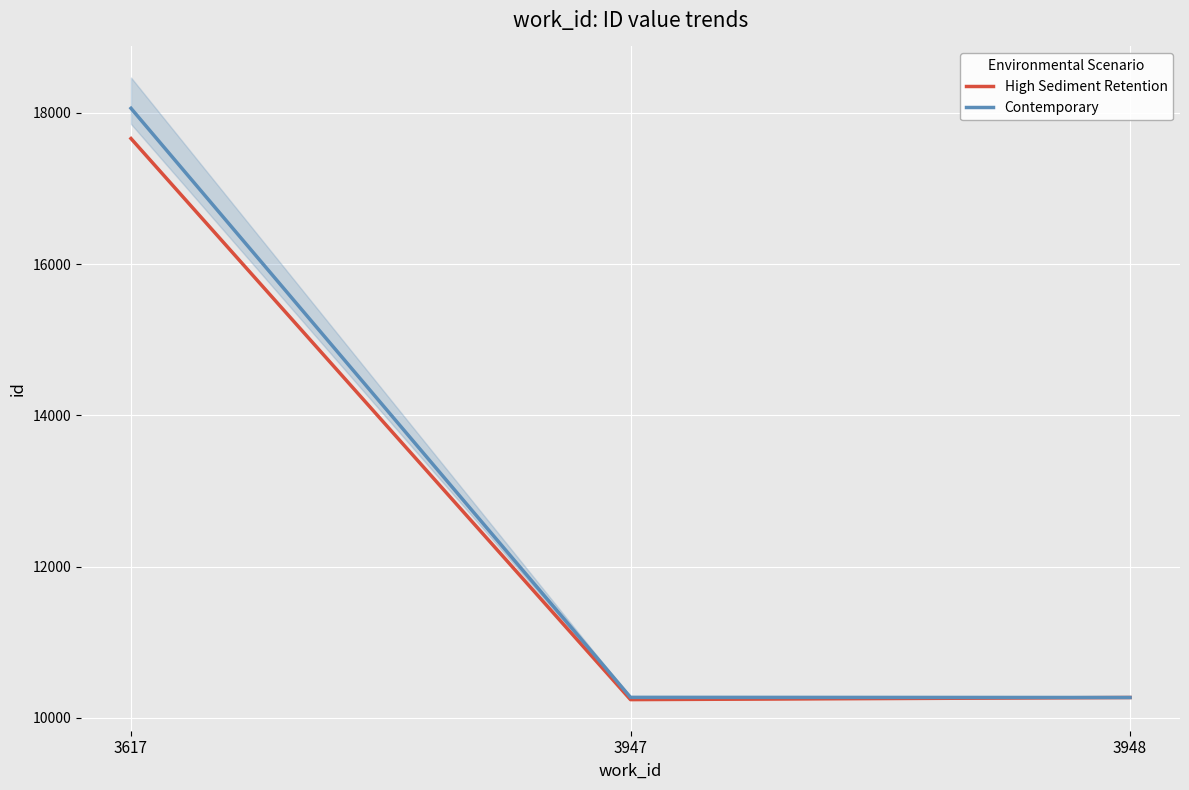

At which label does Contemporary first exceed 10270?

3617